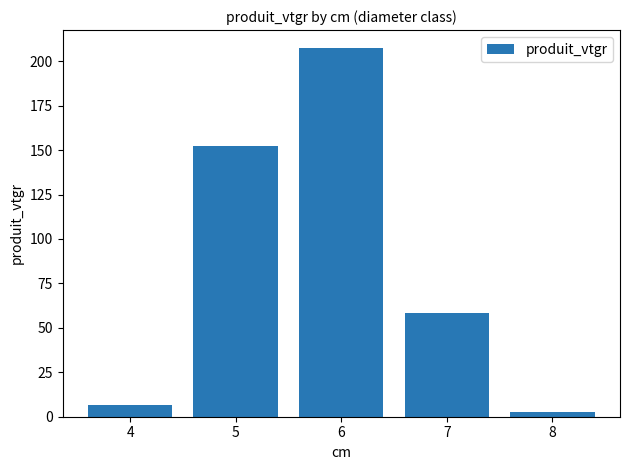

Which has a higher value, 4 or 8?

4